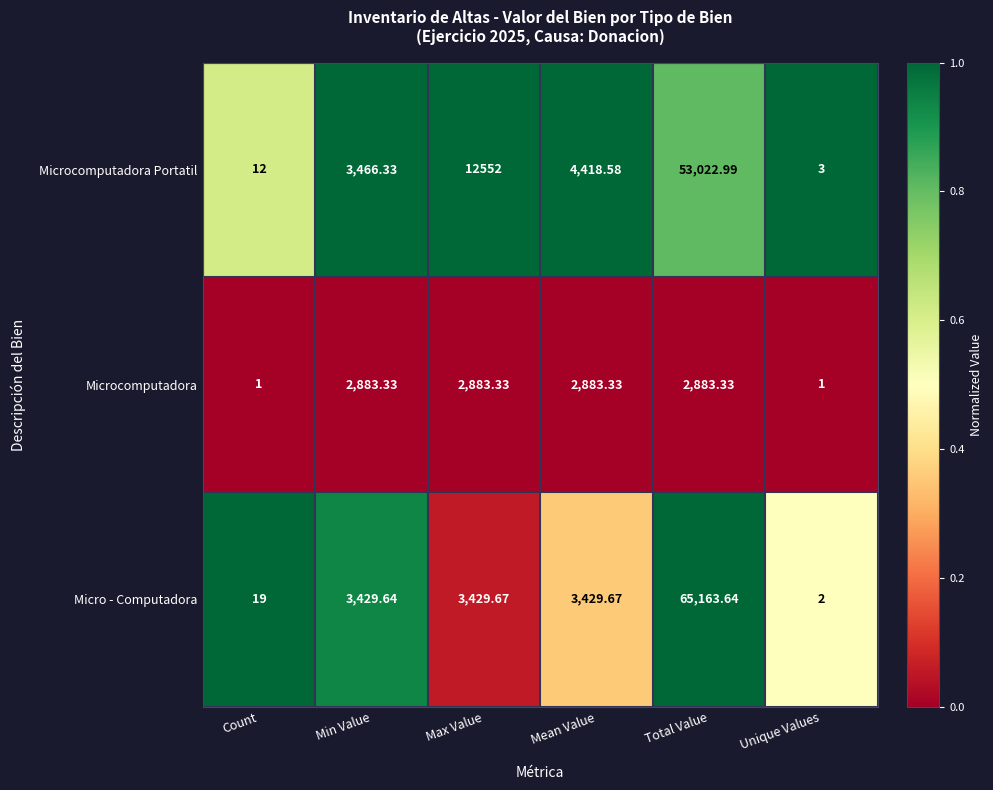

Which category has the lowest value in the Micro - Computadora series?

Unique Values